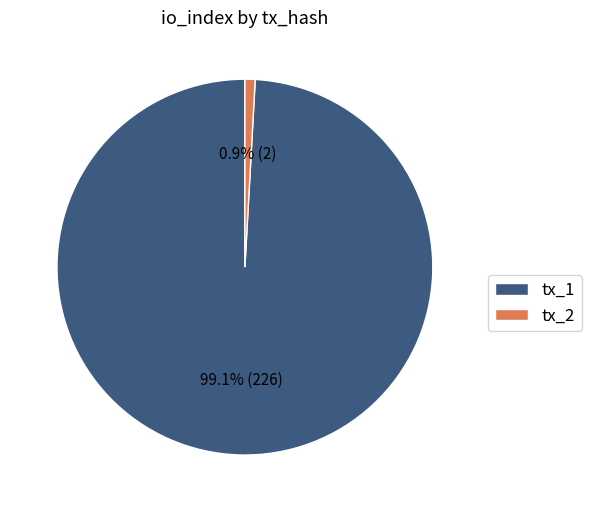

How many segments does this pie chart have?

2